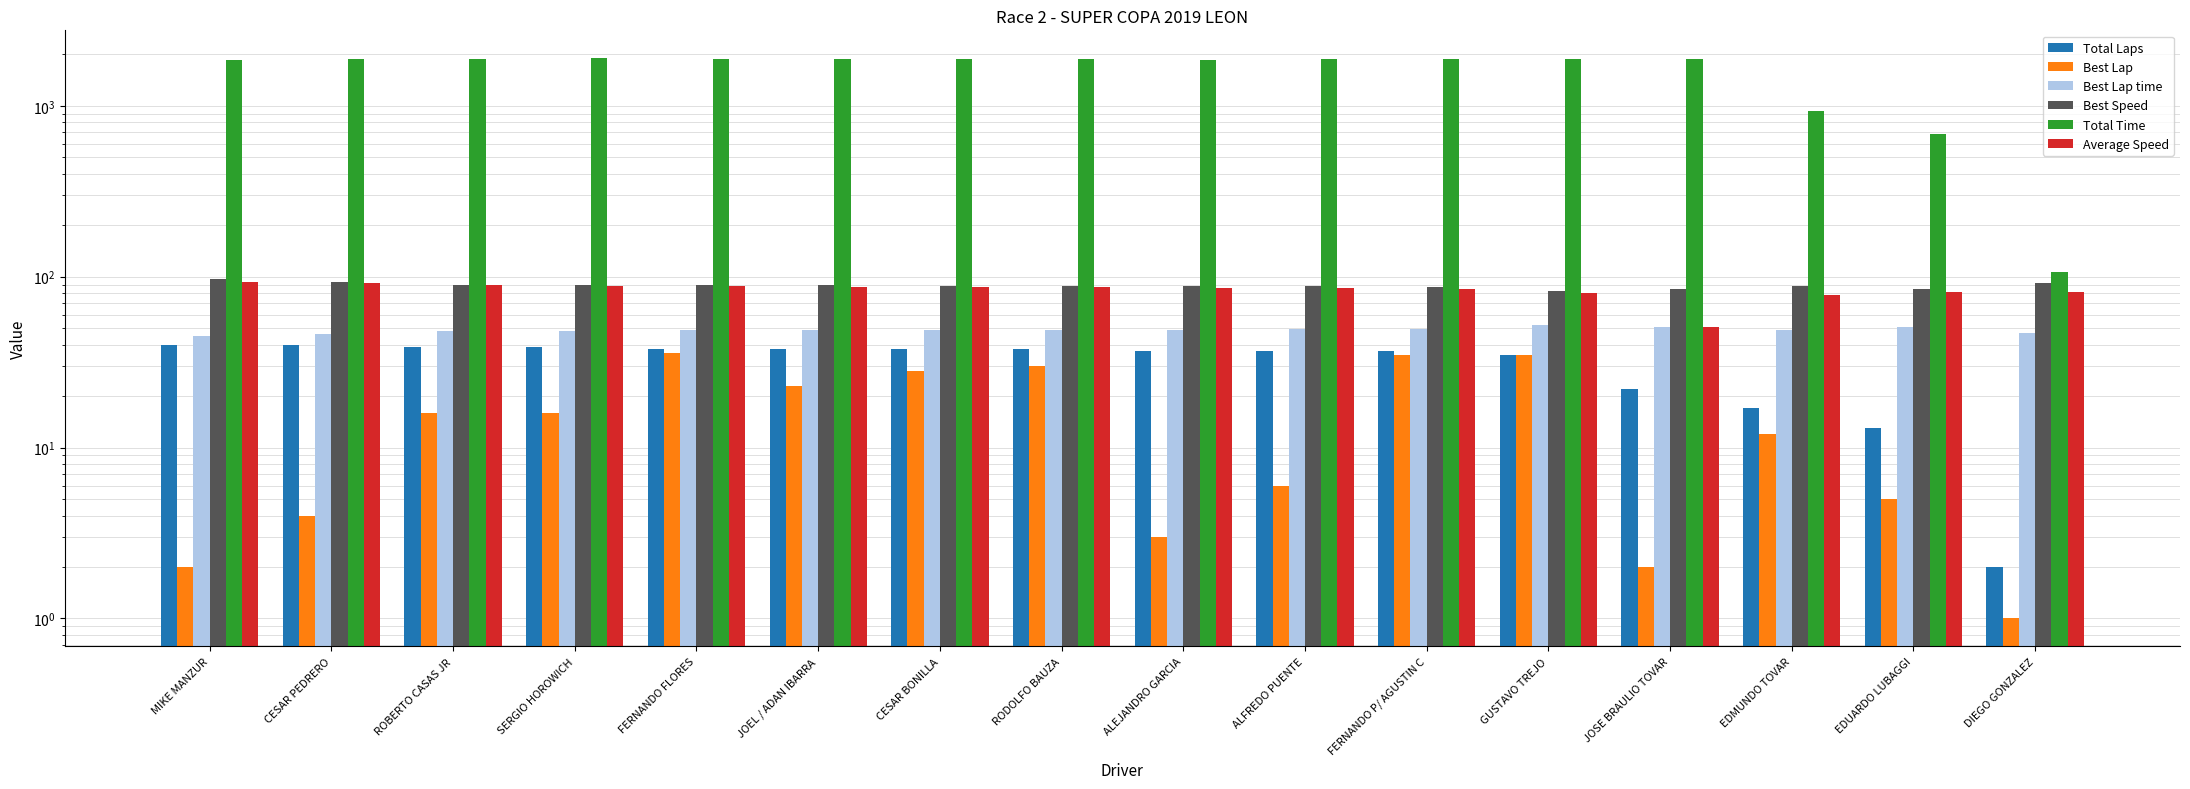

List the labels in order of Average Speed value, largest first.

MIKE MANZUR, CESAR PEDRERO, ROBERTO CASAS JR, SERGIO HOROWICH, FERNANDO FLORES, JOEL / ADAN IBARRA, CESAR BONILLA, RODOLFO BAUZA, ALEJANDRO GARCIA, ALFREDO PUENTE, FERNANDO P/ AGUSTIN C, EDUARDO LUBAGGI, DIEGO GONZALEZ, GUSTAVO TREJO, EDMUNDO TOVAR, JOSE BRAULIO TOVAR